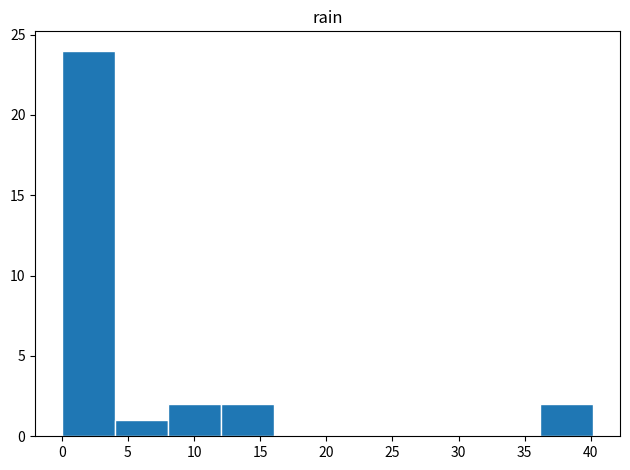

Reading left to right, transcribe this chart: for each bar, give the range it covers on the x-axis and its height. Neither the bar edges nor the heights are printed on the chart, so give them approximately, as read against the axes.

0 to 4: 24
4 to 8: 1
8 to 12: 2
12 to 16: 2
16 to 20: 0
20 to 24: 0
24 to 28: 0
28 to 32: 0
32 to 36: 0
36 to 40: 2